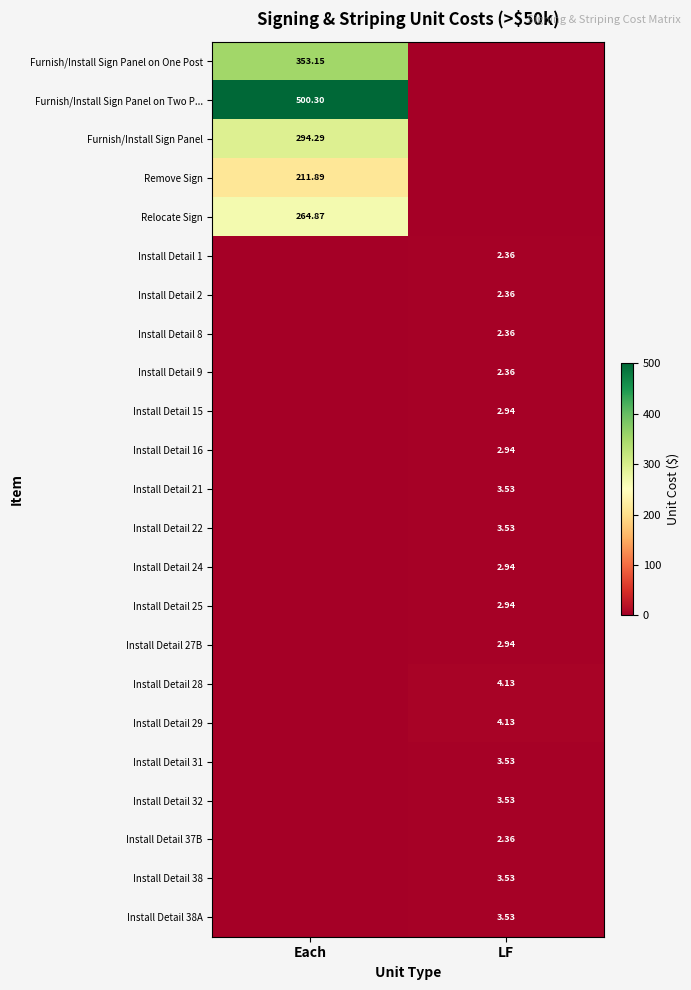

The Furnish/Install Sign Panel on One Post series shows 186.0 at Each. True or false?

False